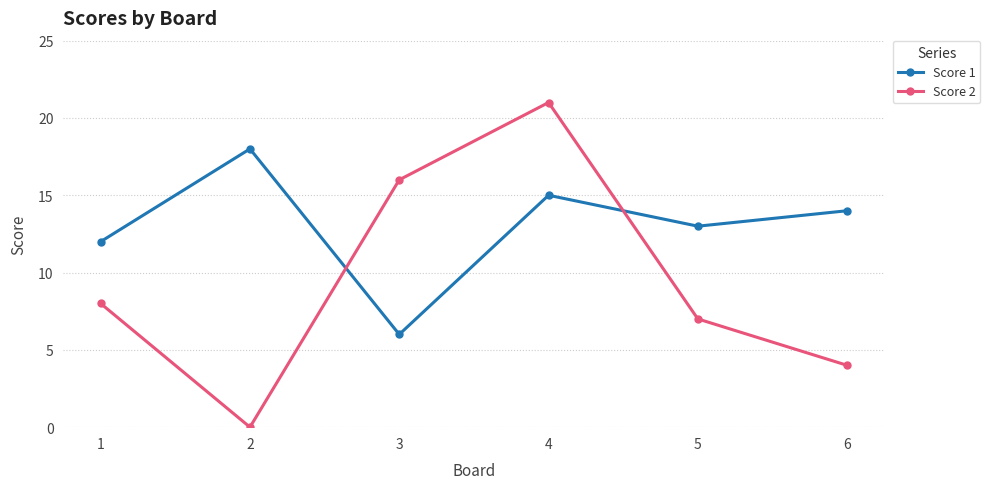

In Score 2, how many points are higher than both neighbors (excluding endpoints)?

1